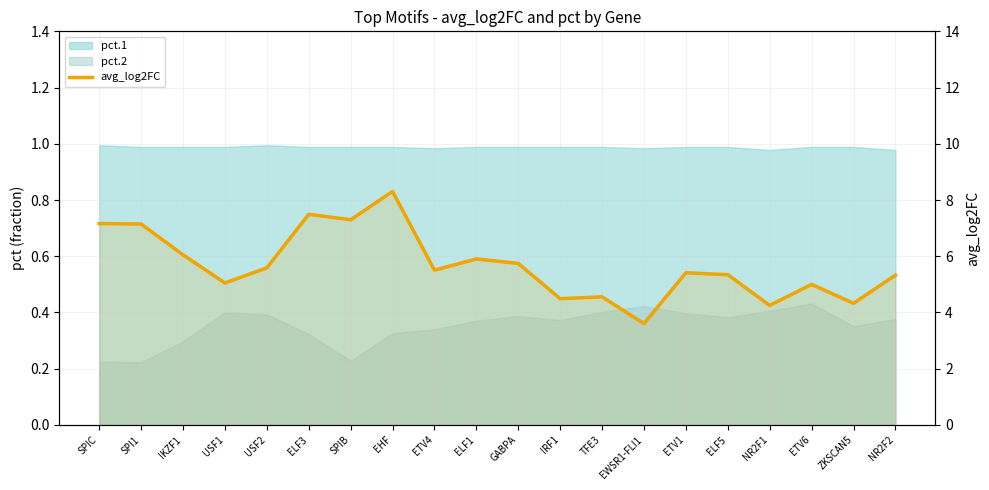

How many data points are above 5?

14